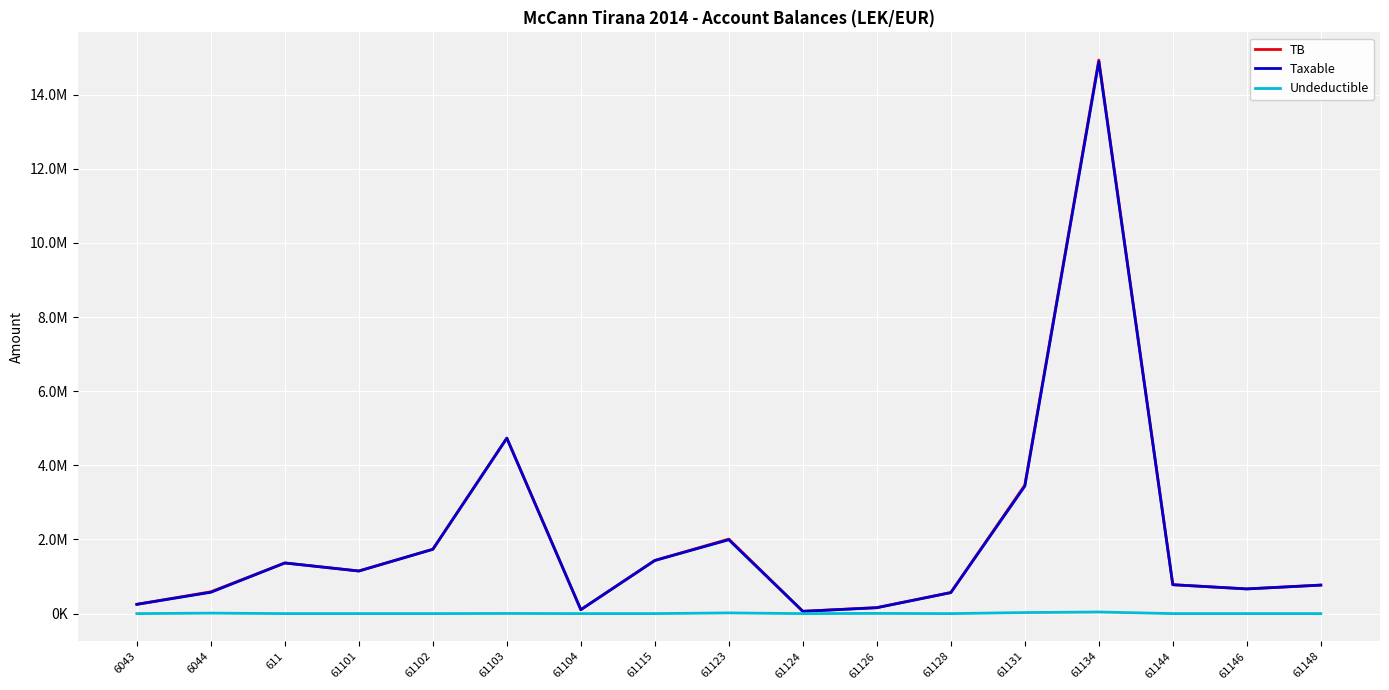

Reading left to right, extract all data points from this chart.

TB: 6043=250227.1	6044=588118.9	611=1366068.5	61101=1149043.7	61102=1735151.5	61103=4735066.9	61104=105900.0	61115=1434003.2	61123=2010362.2	61124=61813.2	61126=163090.0	61128=567460.5	61131=3465988.5	61134=14931158.8	61144=779642.1	61146=666085.5	61148=769080.9
Taxable: 6043=250227.1	6044=575296.9	611=1366068.5	61101=1149043.7	61102=1735151.5	61103=4731146.9	61104=105900.0	61115=1433753.2	61123=1991862.2	61124=61813.2	61126=157990.0	61128=567460.5	61131=3437988.5	61134=14887859.8	61144=779642.1	61146=666085.5	61148=769080.9
Undeductible: 6043=0.0	6044=12822.0	611=0.0	61101=0.0	61102=0.0	61103=3920.0	61104=0.0	61115=250.0	61123=18500.0	61124=0.0	61126=5100.0	61128=0.0	61131=28000.0	61134=43299.0	61144=0.0	61146=0.0	61148=0.0